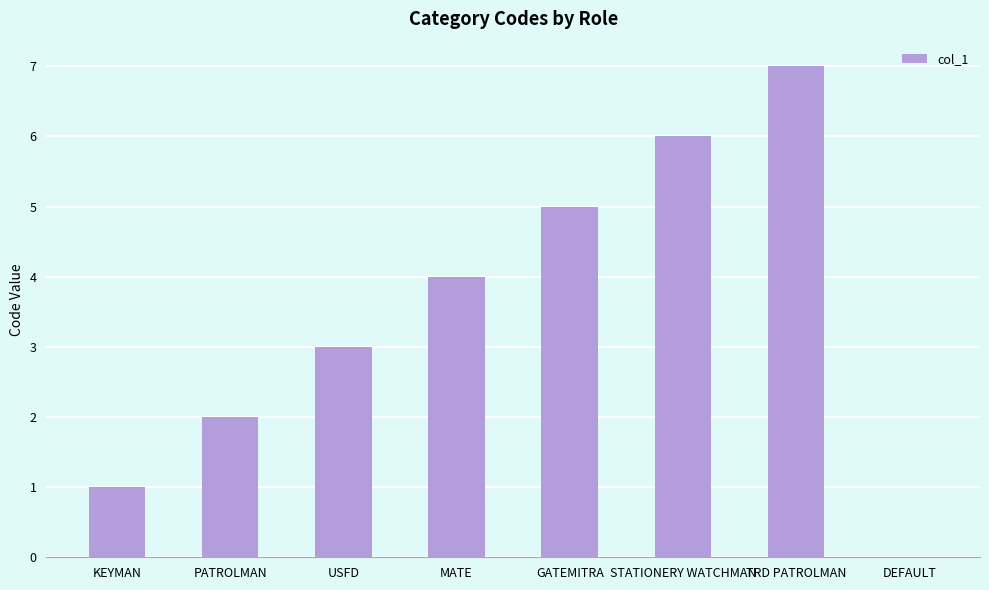

How many values are between 2 and 6?

5